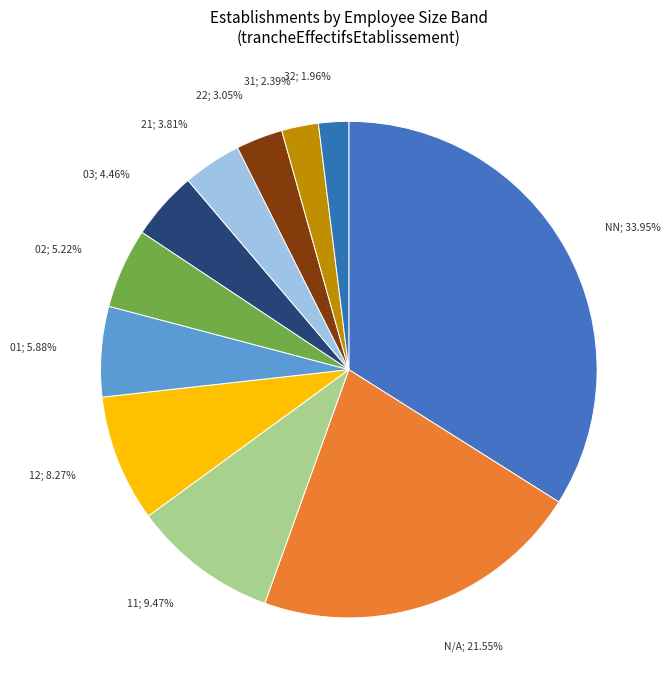

Does any single category account for the majority?

No